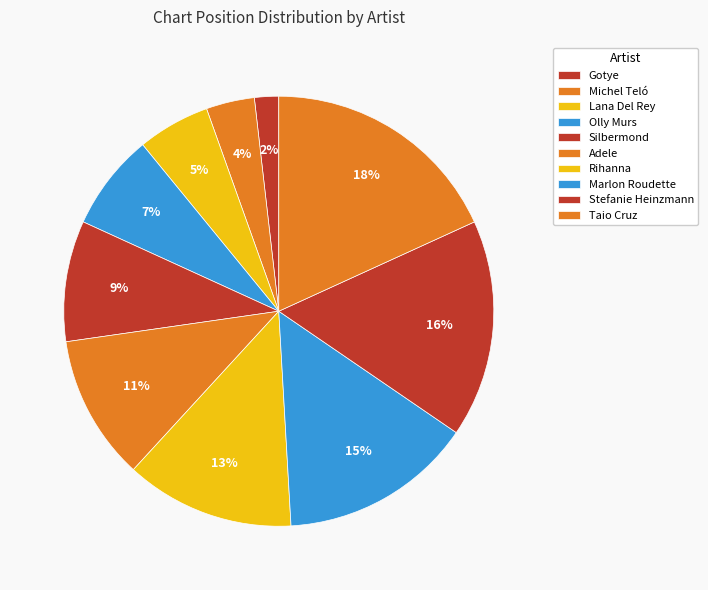

Is there any slice that represents more than half of the pie?

No